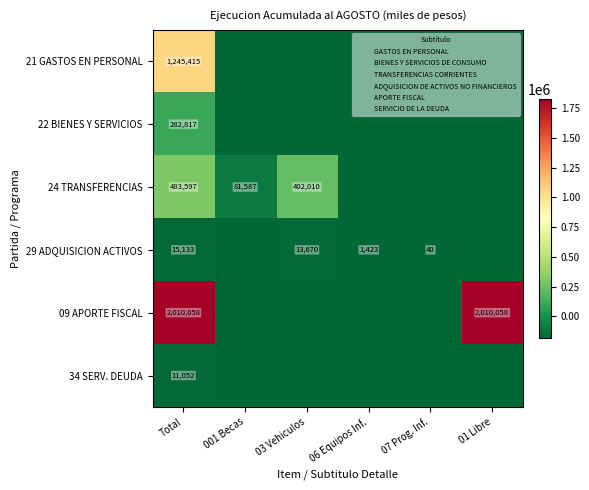

Is it true that 29 ADQUISICION ACTIVOS equals 15133 at Total?

True